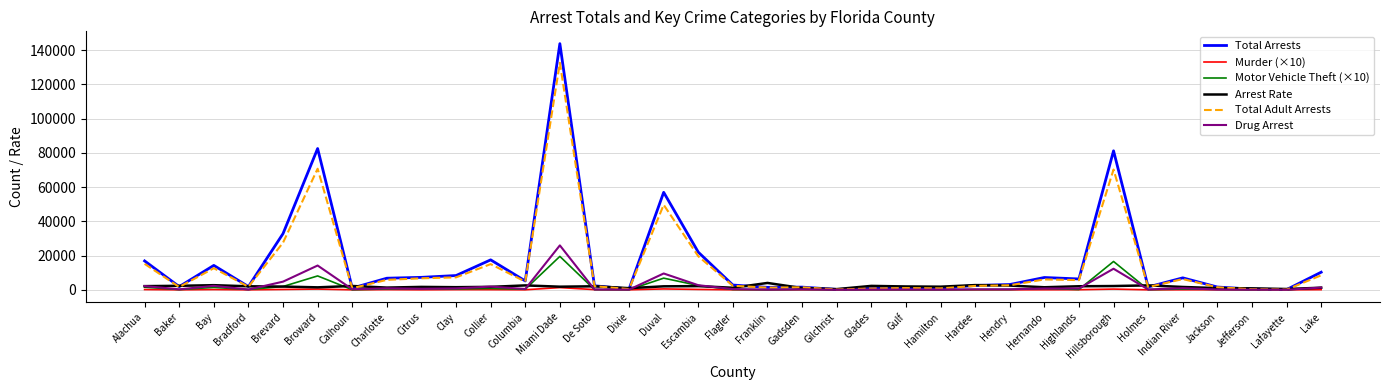

How many lines are shown in the chart?

6